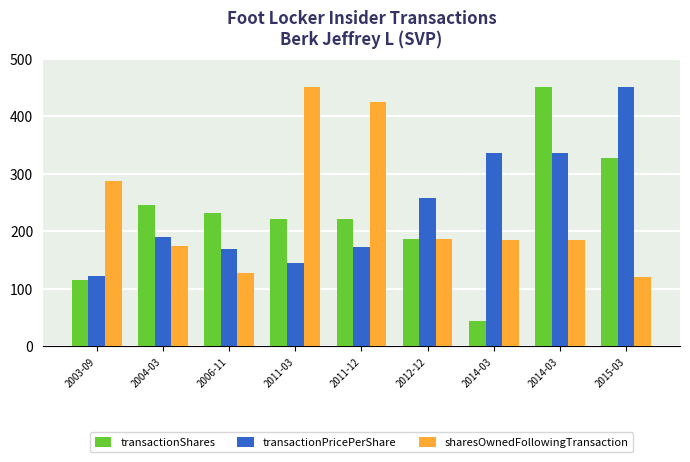

How many data points in transactionShares are less than 220?

3